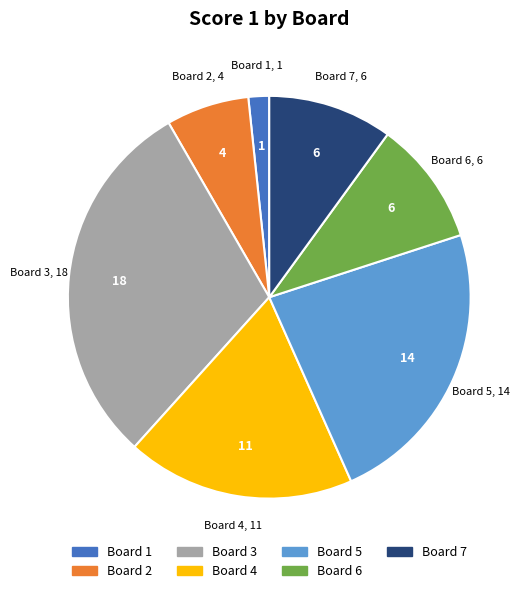

How many segments does this pie chart have?

7